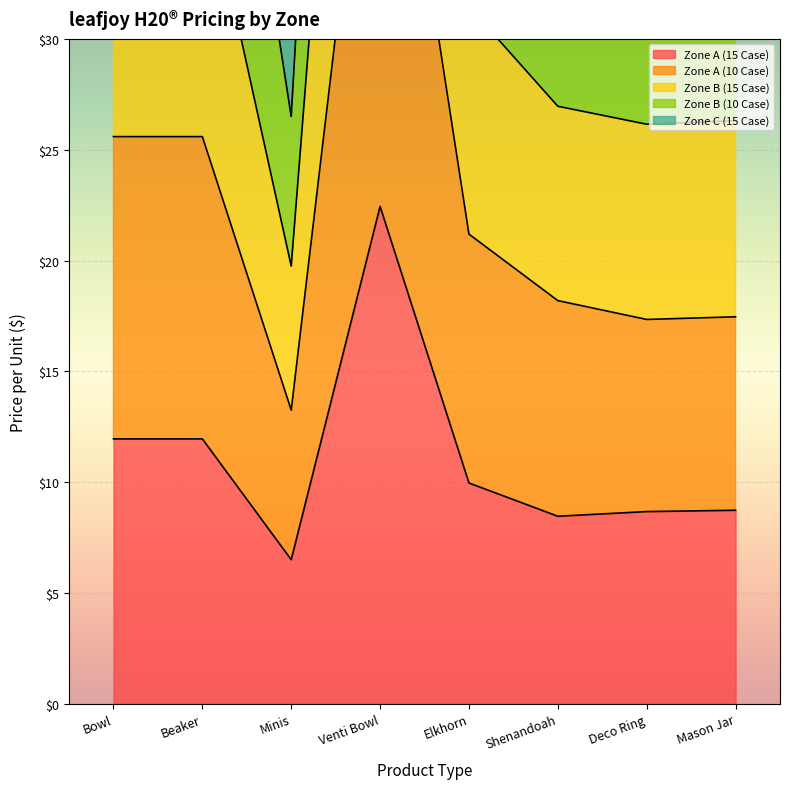

What is the smallest value displayed?

6.5